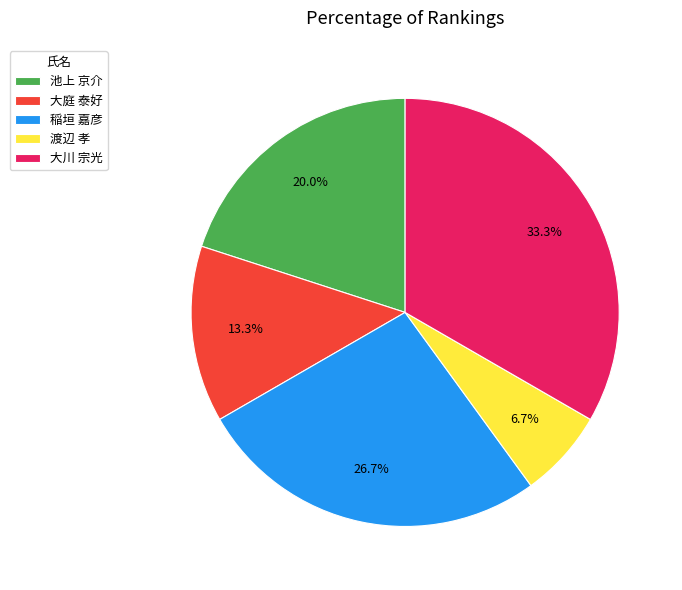

What is the ratio of the value at 渡辺 孝 to the value at 池上 京介?

0.3